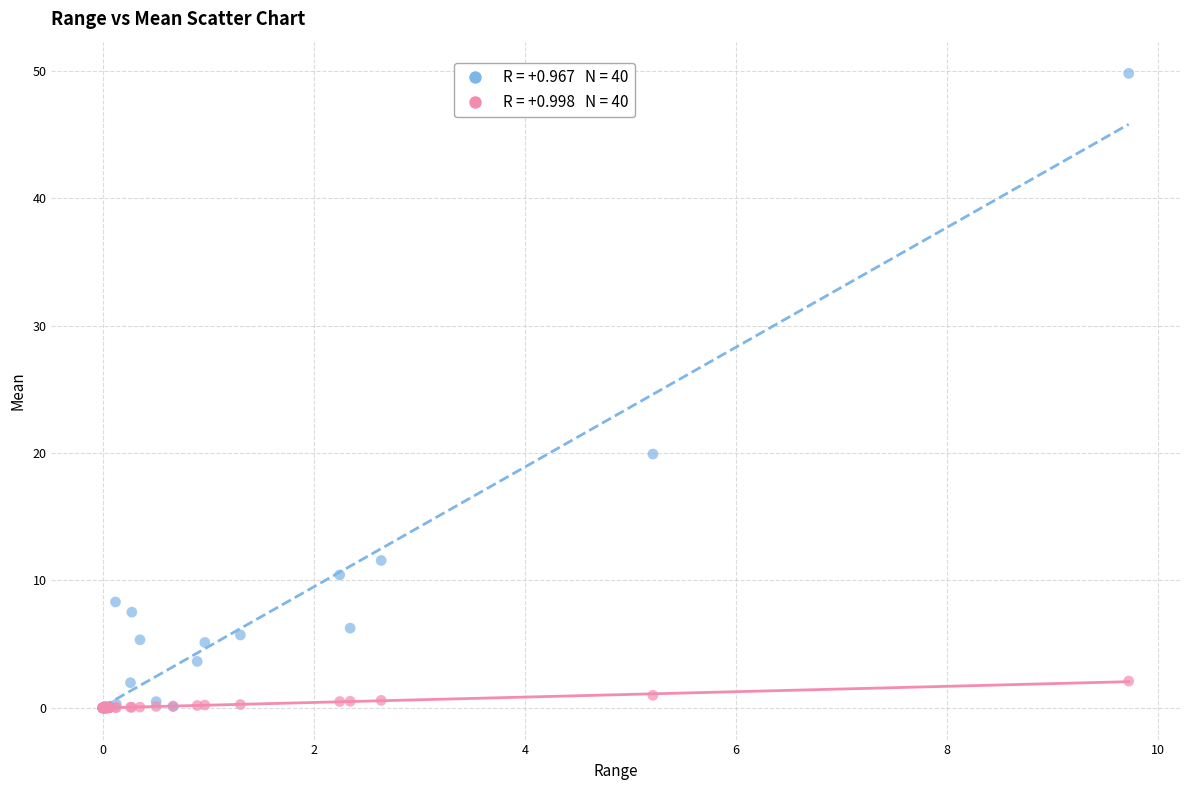

Across all series, what Y value is closest to 24?

19.9